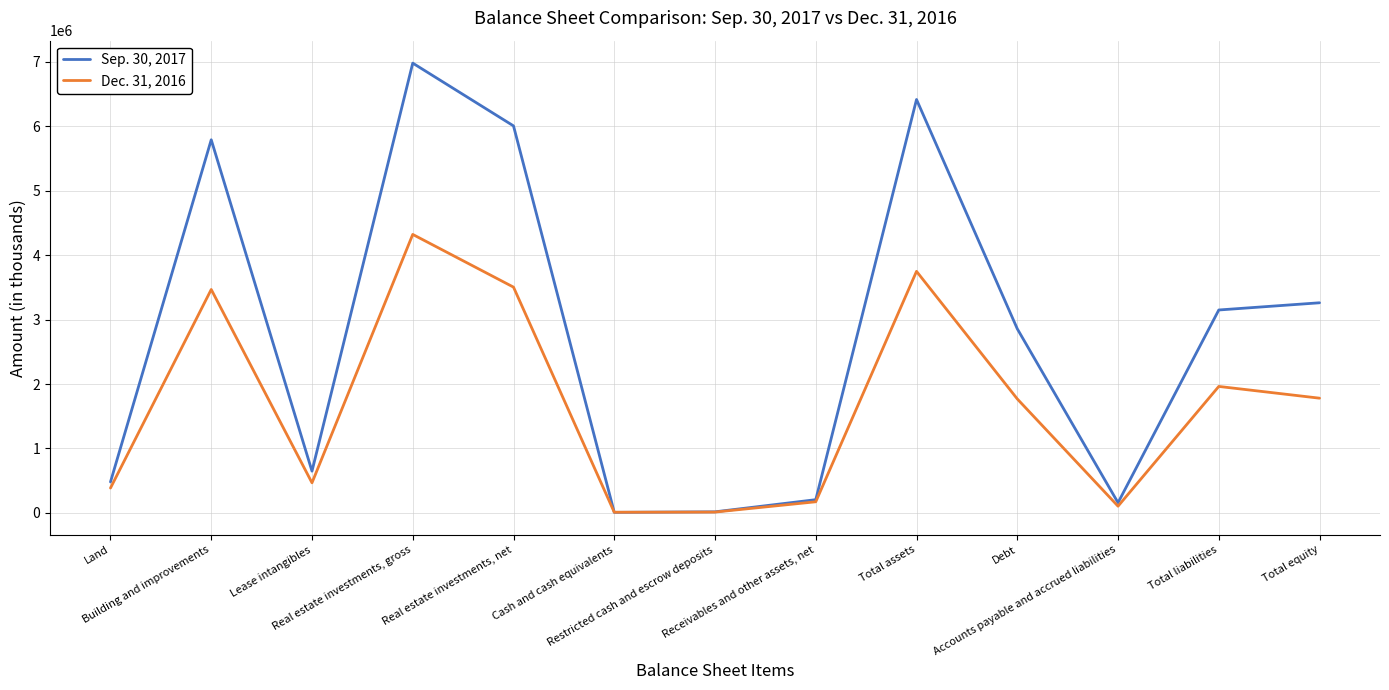

The value of Dec. 31, 2016 at Building and improvements is 3466516. True or false?

True